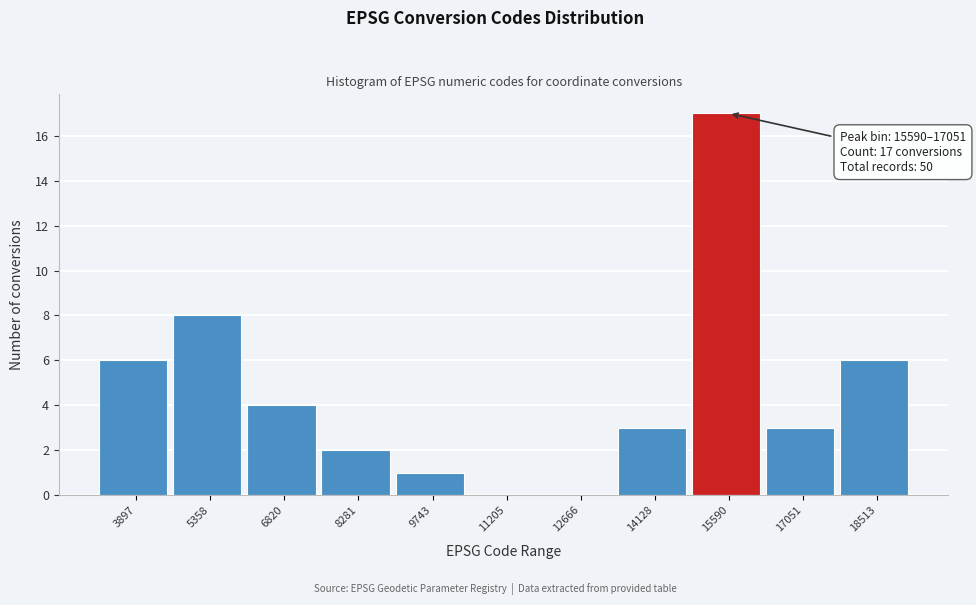

Reading left to right, list all the values displayed in this chart.

3897=6	5358=8	6820=4	8281=2	9743=1	11205=0	12666=0	14128=3	15590=17	17051=3	18513=6